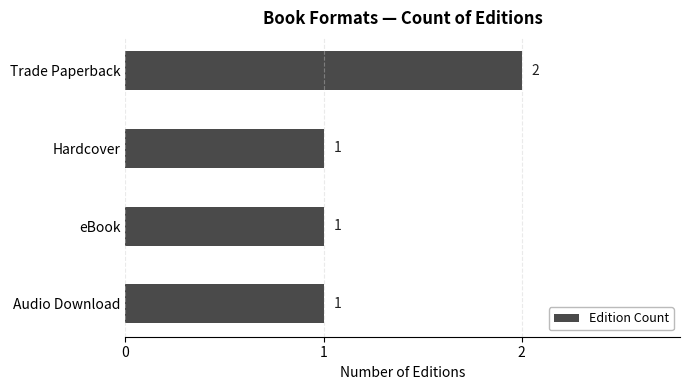

Reading top to bottom, transcribe all the data shown in this chart.

Trade Paperback=2	Hardcover=1	eBook=1	Audio Download=1